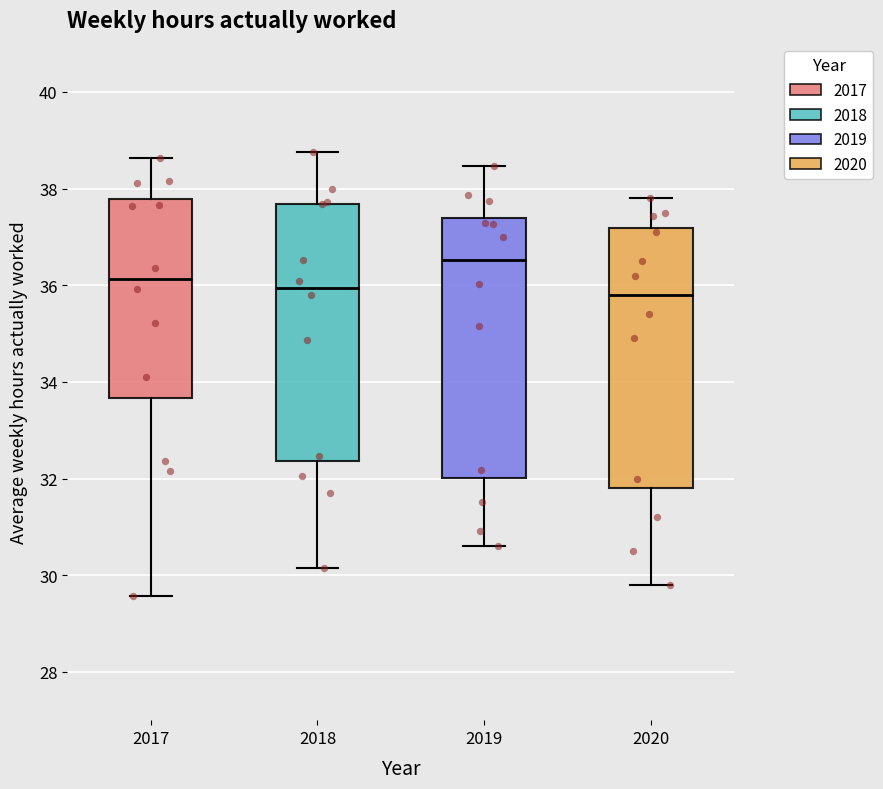

Reading left to right, transcribe this box plot: for each box, give where its median line is, the range the box spans, and where its two whiskers end, as read against the y-axis. The values are not printed on the chart, so give them approximately, as read against the axis.

2017: median 36.2, box 33.6 to 37.8, whiskers 29.6 to 38.6
2018: median 36.0, box 32.4 to 37.6, whiskers 30.2 to 38.8
2019: median 36.6, box 32.0 to 37.4, whiskers 30.6 to 38.4
2020: median 35.8, box 31.8 to 37.2, whiskers 29.8 to 37.8